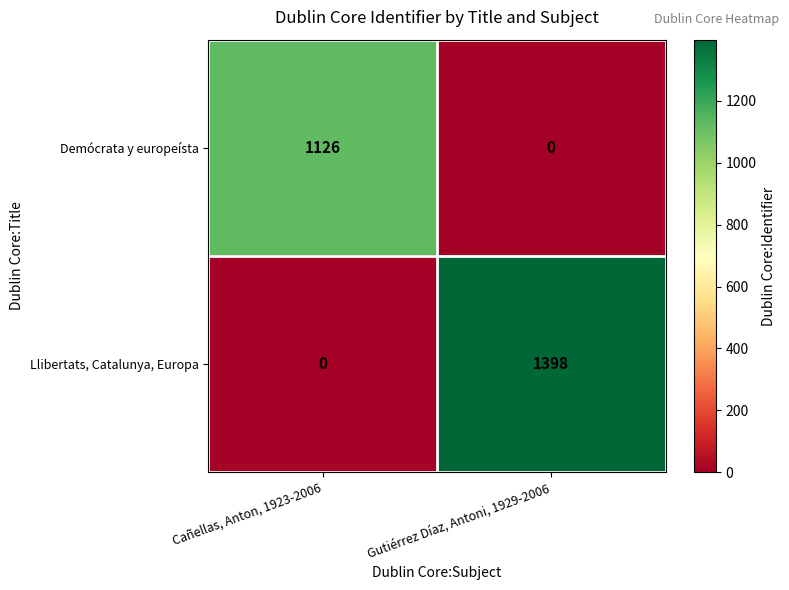

Reading left to right, list all the values displayed in this chart.

Demócrata y europeísta: Cañellas, Anton, 1923-2006=1126	Gutiérrez Díaz, Antoni, 1929-2006=0
Llibertats, Catalunya, Europa: Cañellas, Anton, 1923-2006=0	Gutiérrez Díaz, Antoni, 1929-2006=1398